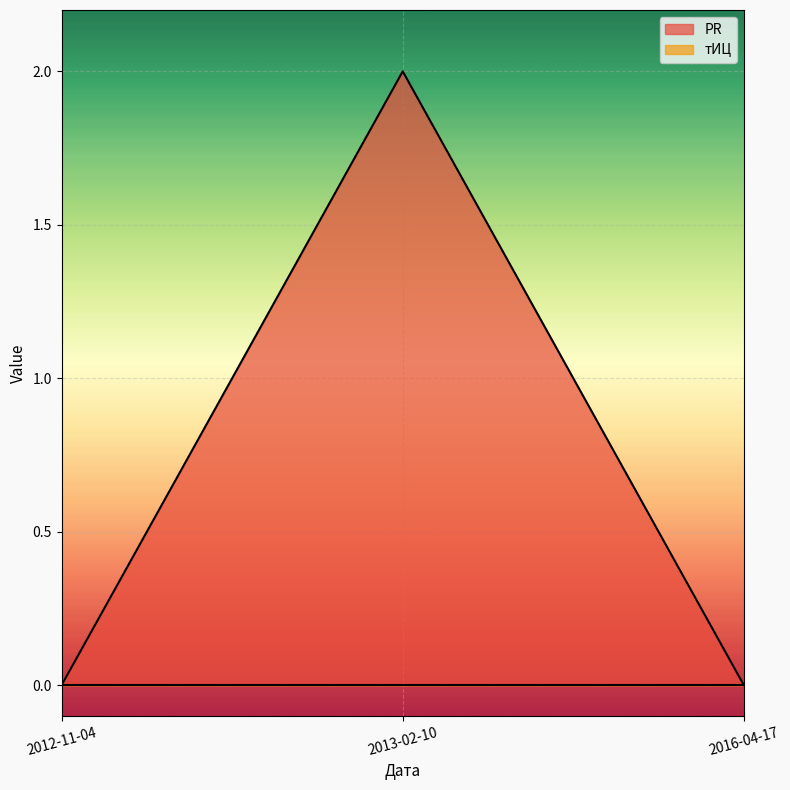

List the labels in order of value, largest first.

2013-02-10, 2012-11-04, 2016-04-17